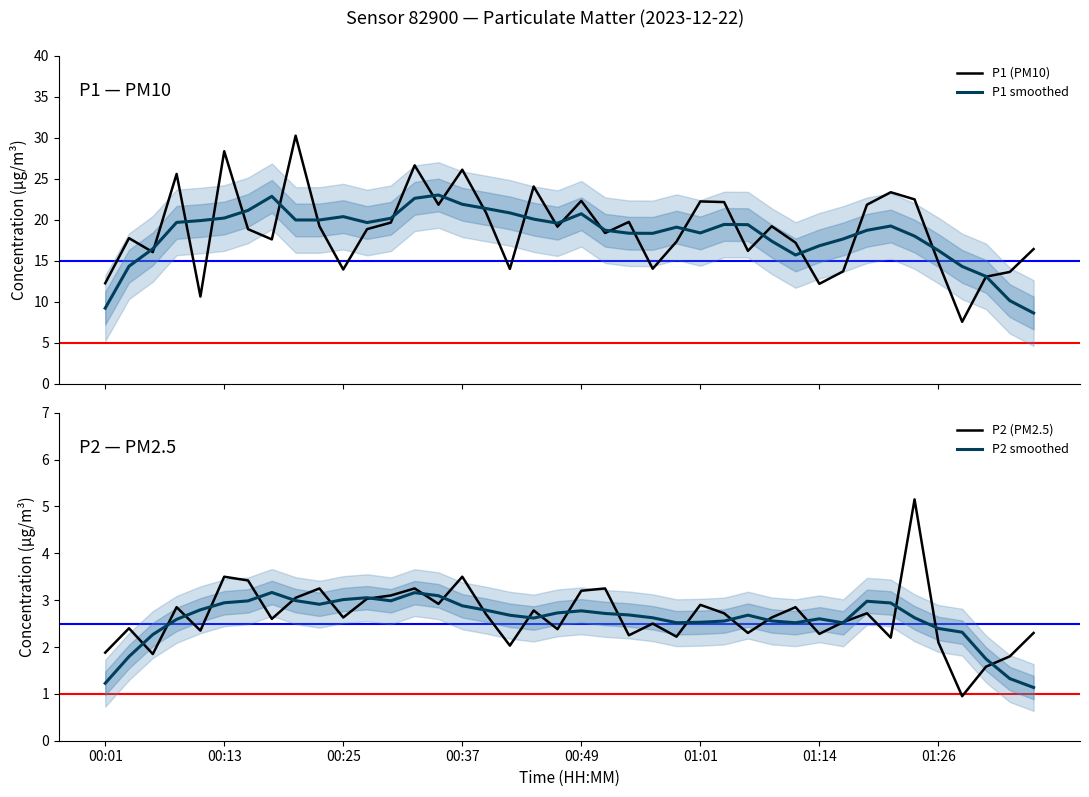

What is the highest value of the P1 smoothed series?

23.0